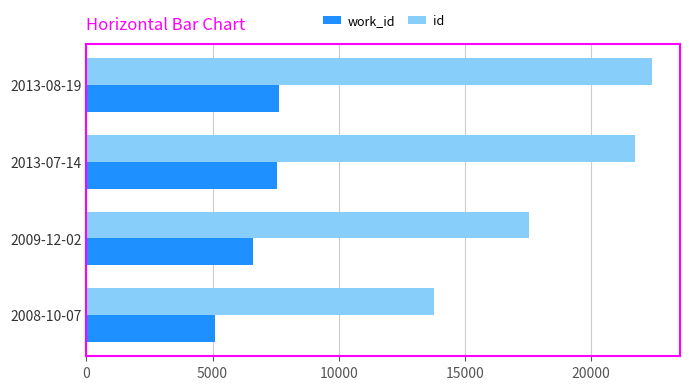

What is the spread (max minus min) of values at 2009-12-02?

10924